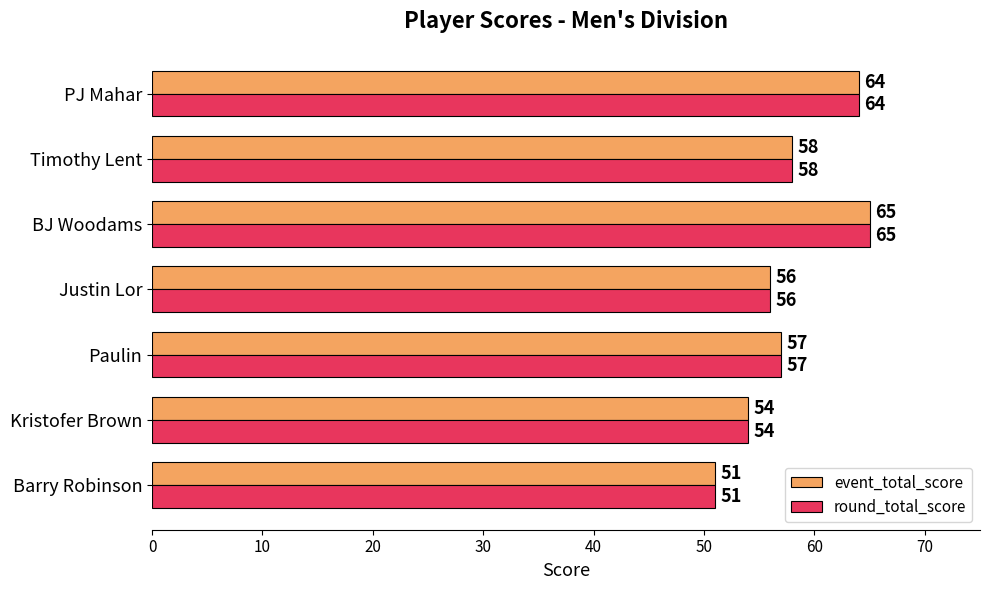

How many data points in round_total_score are less than 57?

3